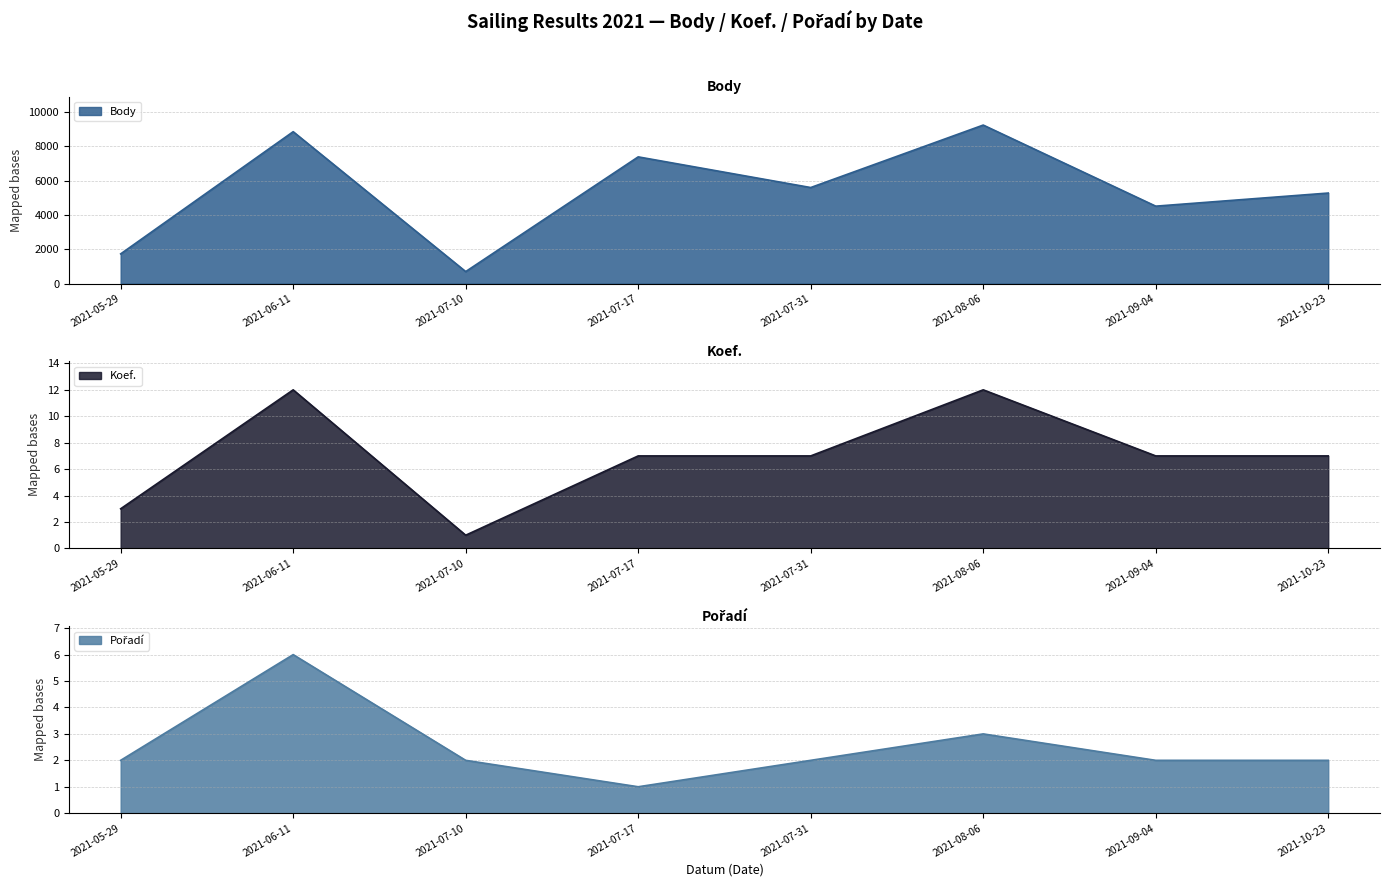

At which category does Body reach its first local peak?

2021-06-11